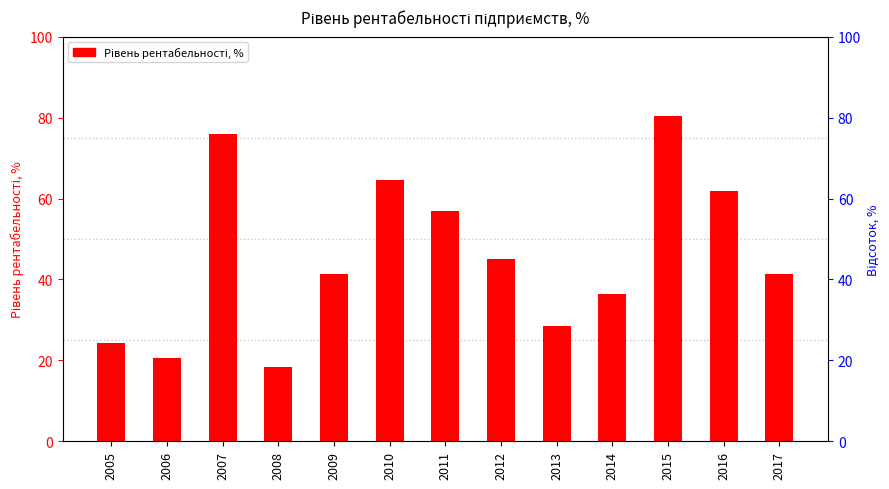

Where does the data first go above 41?

2007